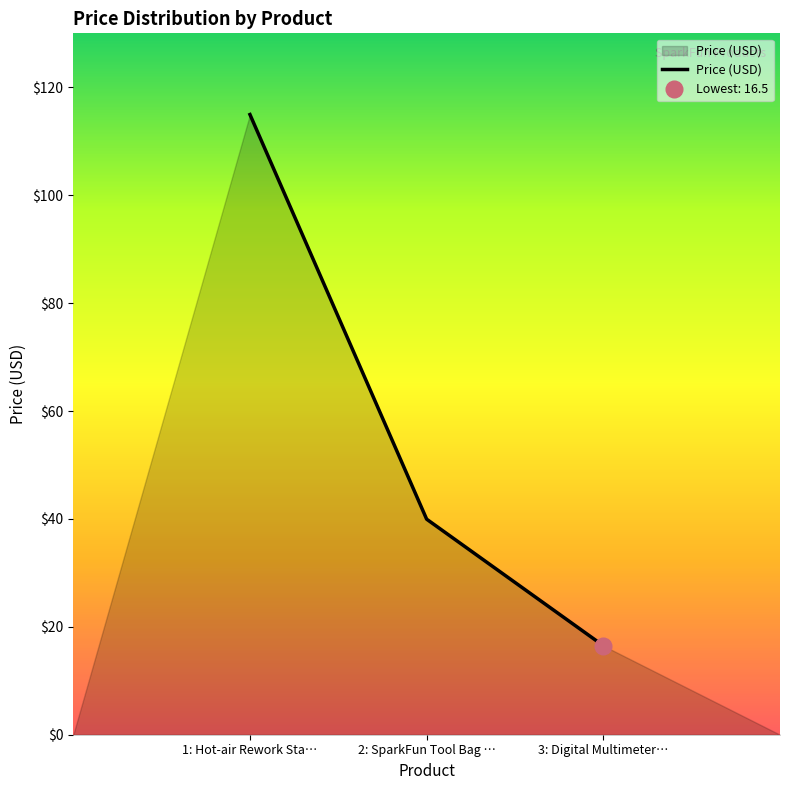

True or false: Price (USD) has a value of 26.3 at 3: Digital Multimeter….

False